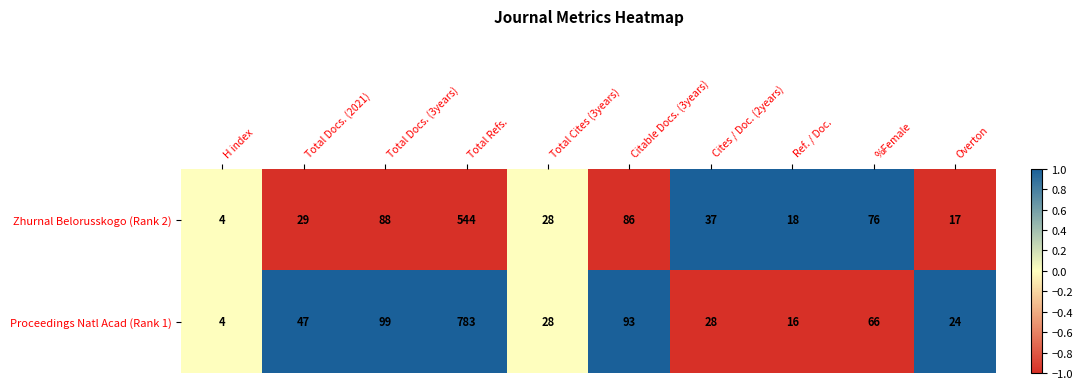

At which label is Proceedings Natl Acad (Rank 1) closest to 393?

Total Docs. (3years)